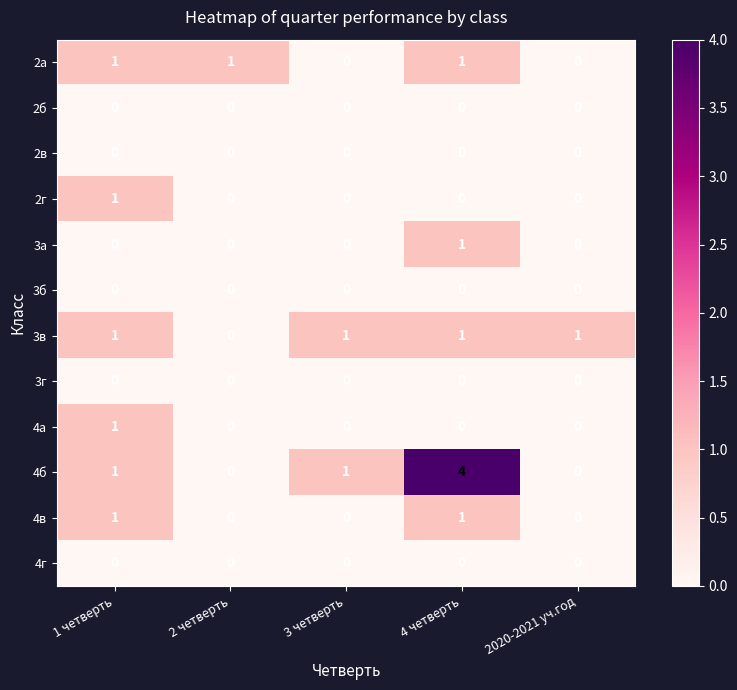

Which category has the highest value in the 2г series?

1 четверть